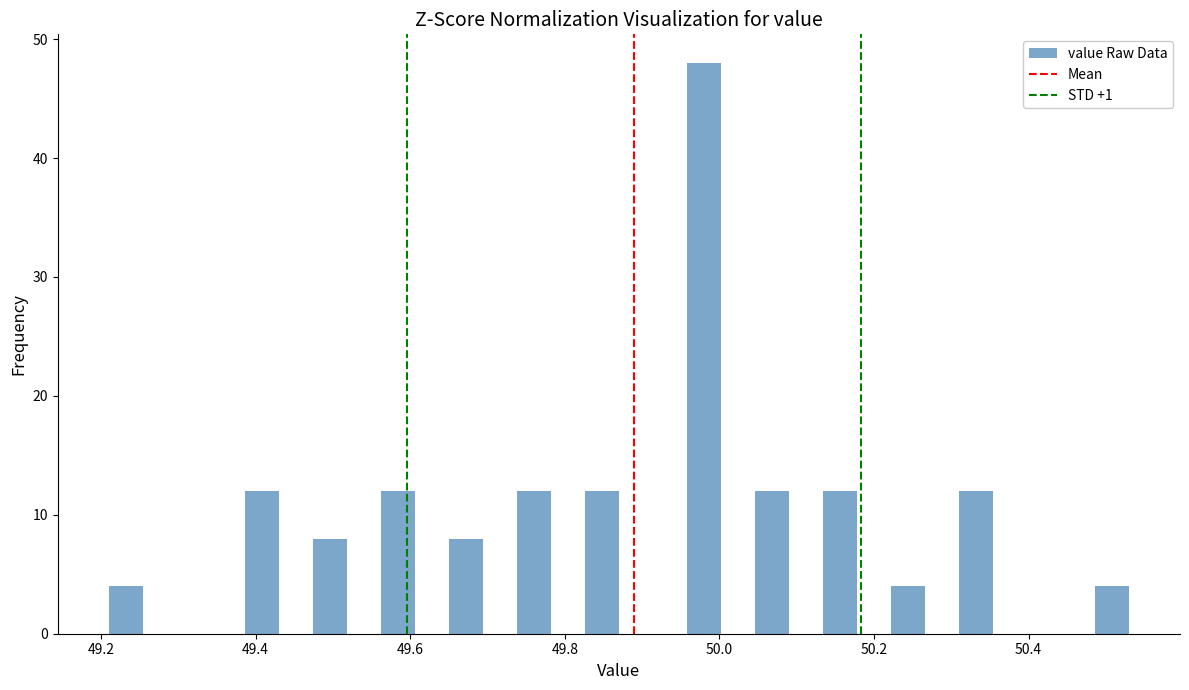

Read against the x-axis, roughly where is the centre of the tallest bar?

49.98